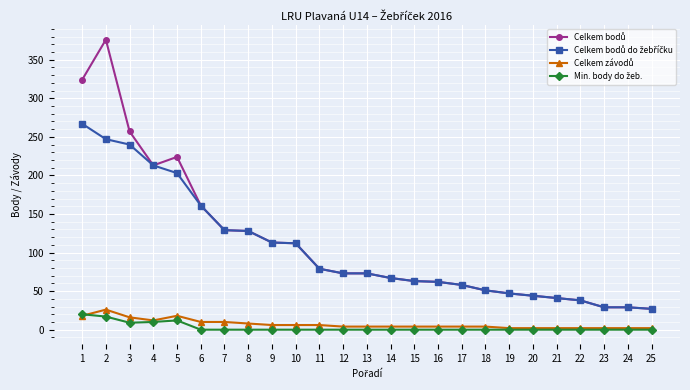

What is the greatest value displayed?

376